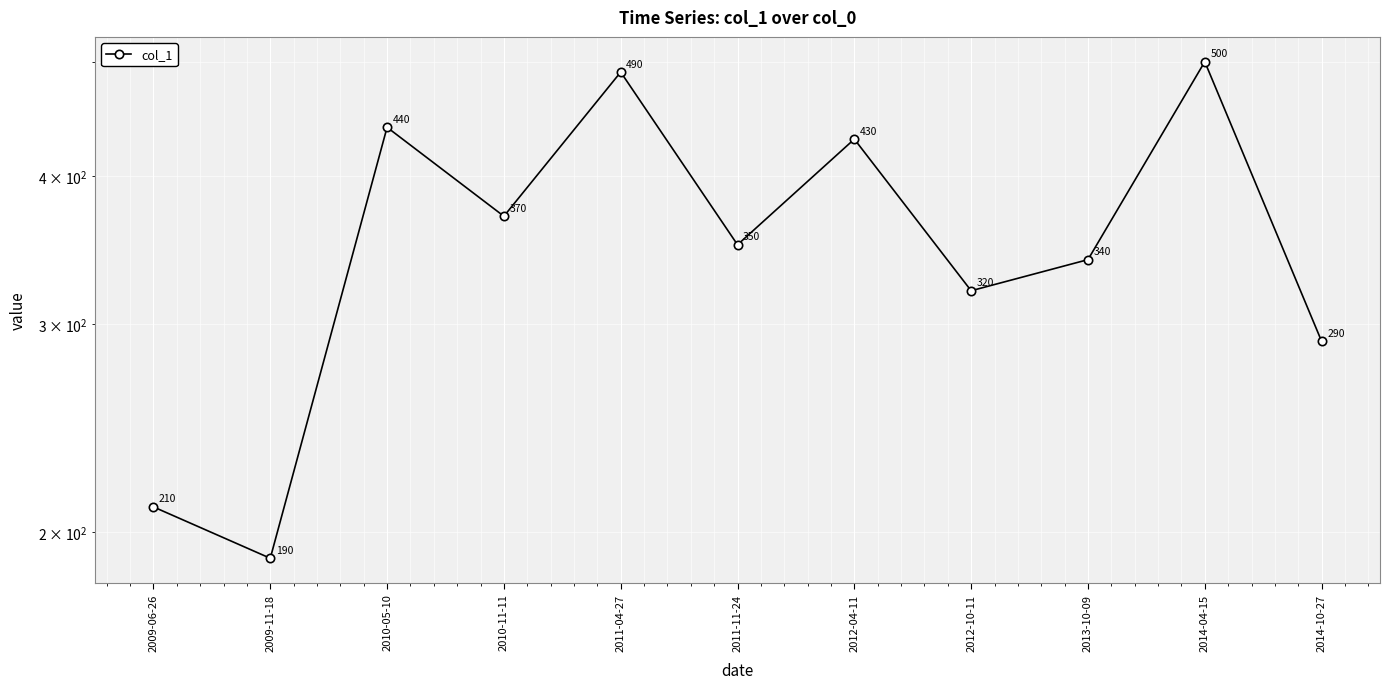

List the labels in order of value, smallest first.

2009-11-18, 2009-06-26, 2014-10-27, 2012-10-11, 2013-10-09, 2011-11-24, 2010-11-11, 2012-04-11, 2010-05-10, 2011-04-27, 2014-04-15